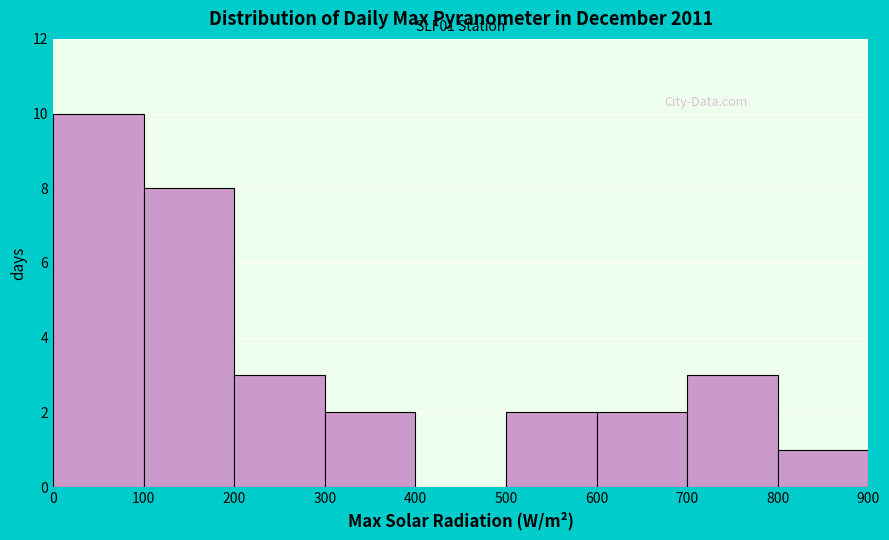

Over which range of the x-axis is the bar tallest?

0 to 100